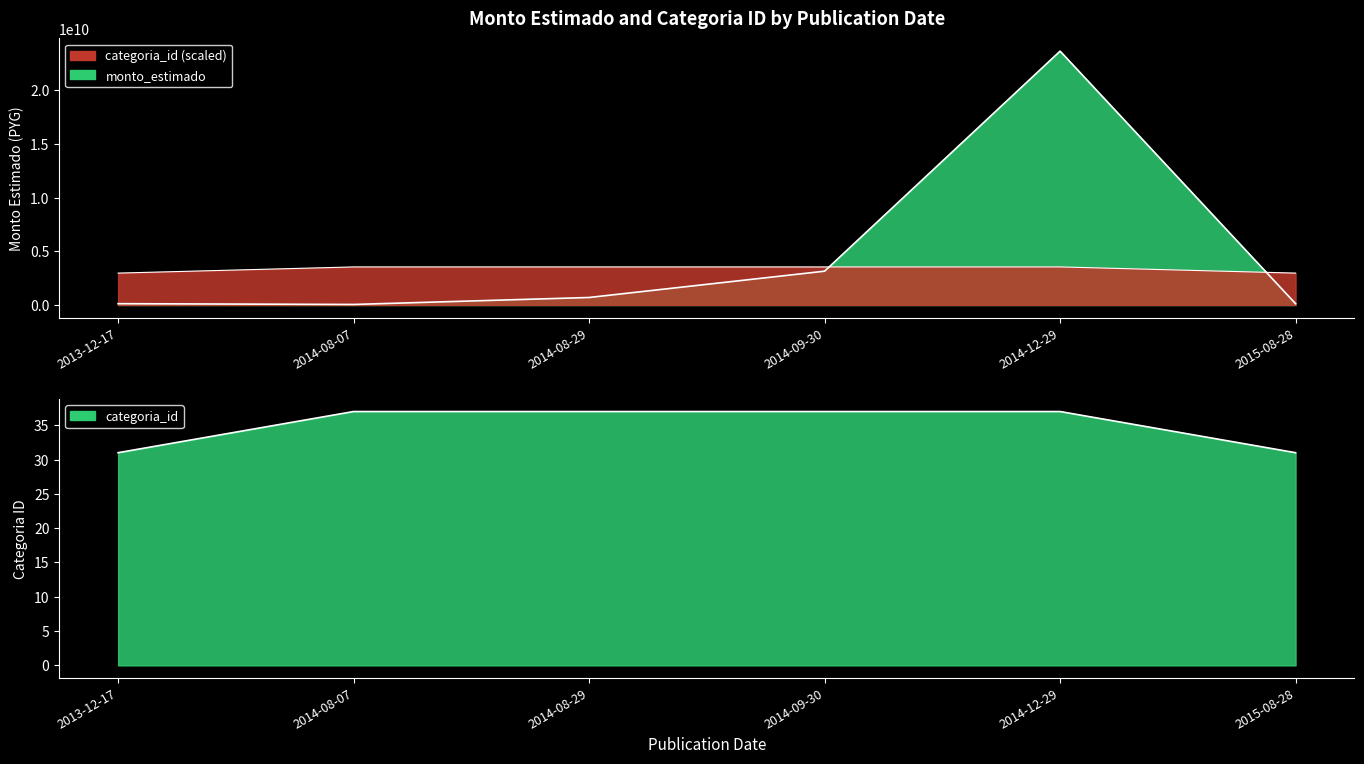

Reading left to right, extract all data points from this chart.

monto_estimado: 2013-12-17=124000000.0	2014-08-07=51020000.0	2014-08-29=700000000.0	2014-09-30=3149995870.0	2014-12-29=23639918700.0	2015-08-28=124000000.0
categoria_id: 2013-12-17=2970962755.5	2014-08-07=3545987805.0	2014-08-29=3545987805.0	2014-09-30=3545987805.0	2014-12-29=3545987805.0	2015-08-28=2970962755.5